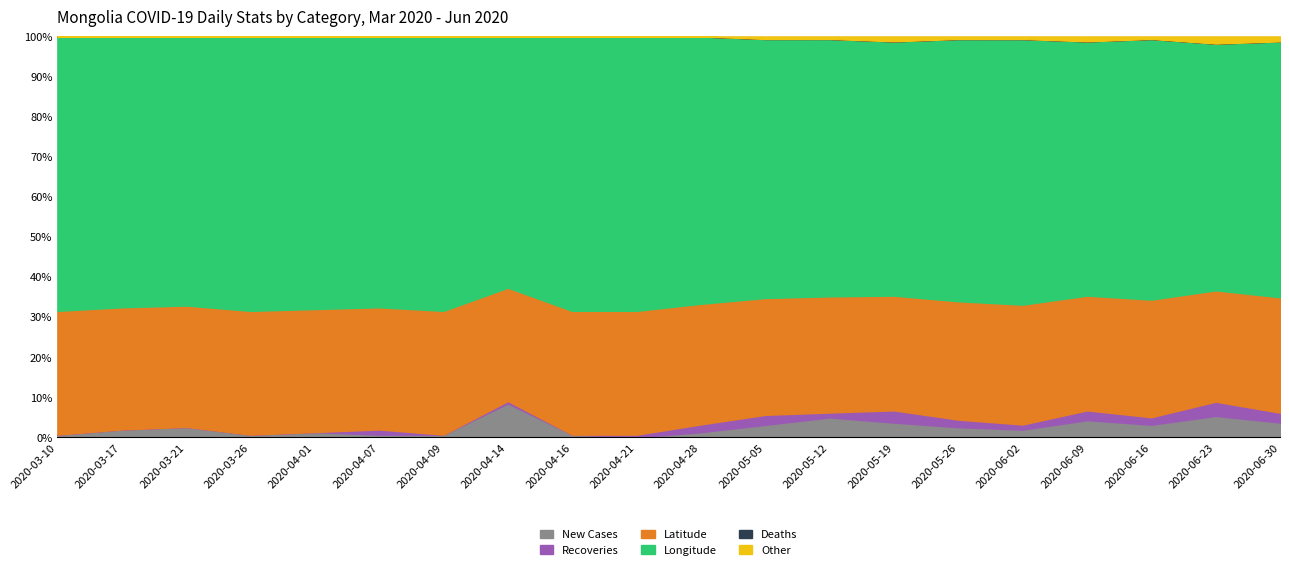

True or false: Latitude and Deaths cross at least once.

False